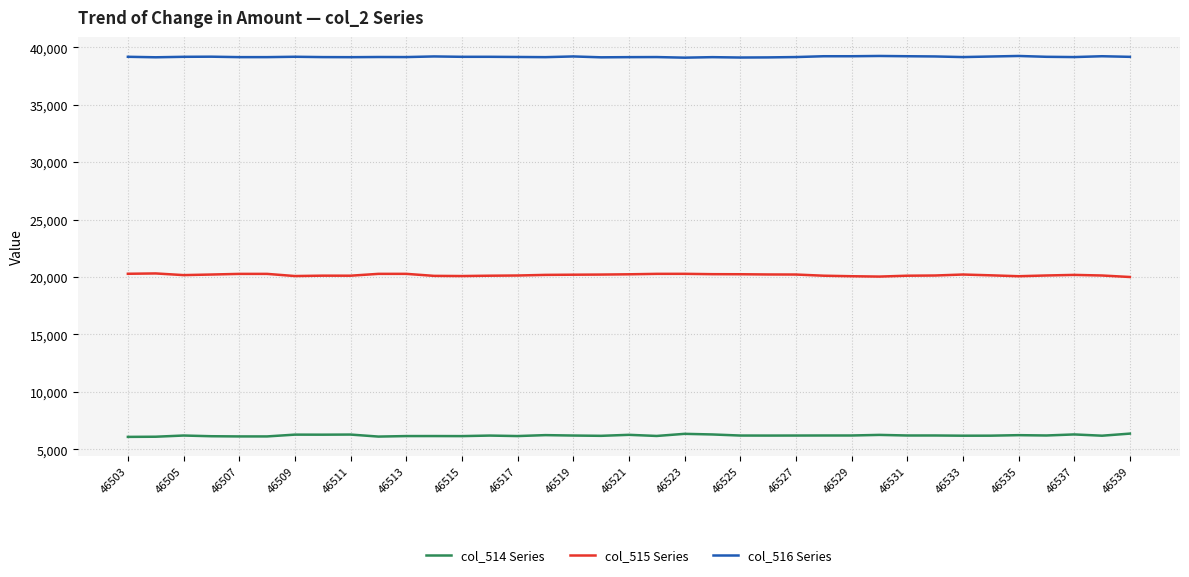

True or false: col_516 Series has more than 0 interior local peaks.

True